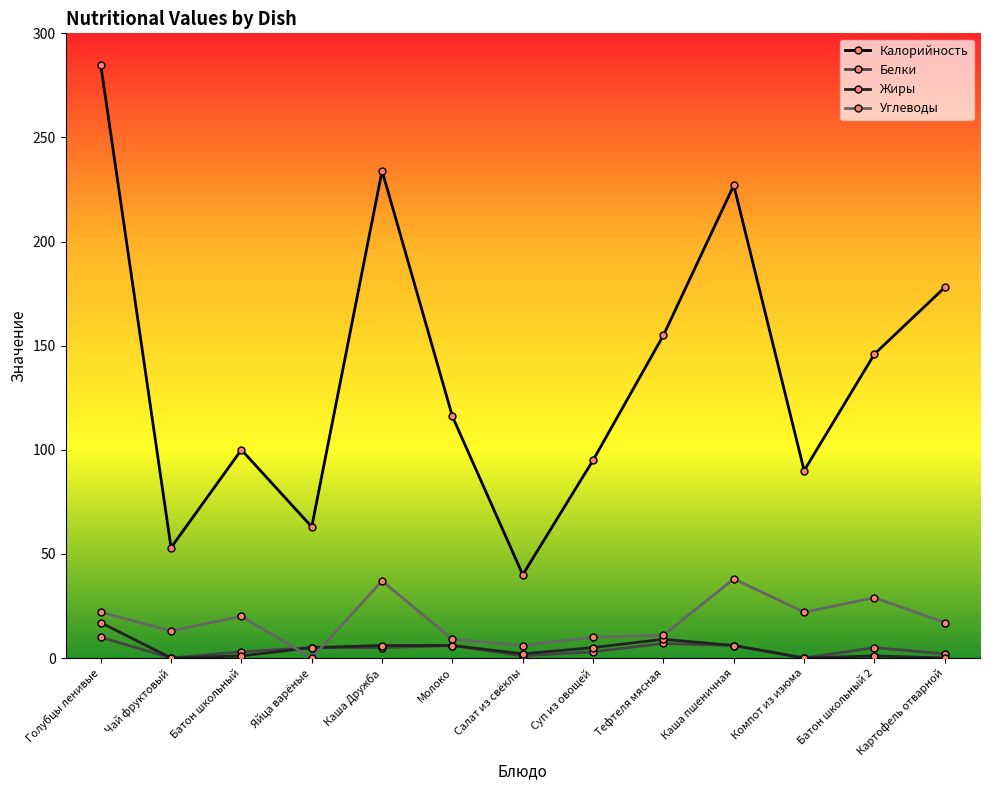

Count the number of data series in this chart.

4